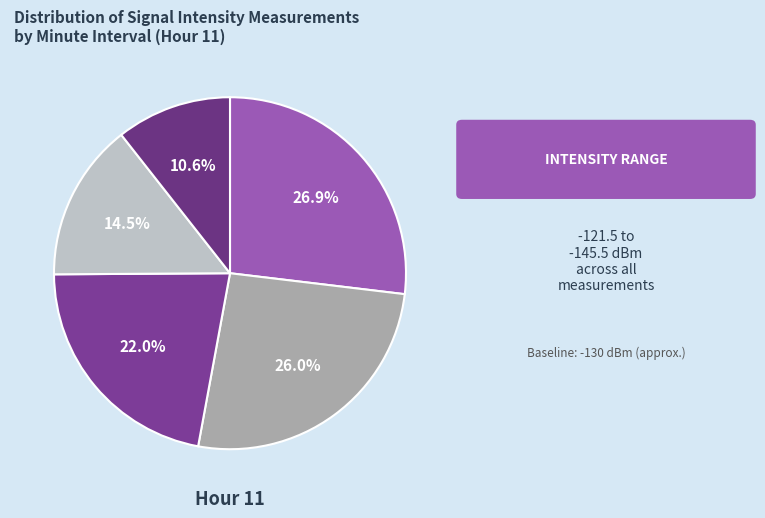

Does any single category account for the majority?

No